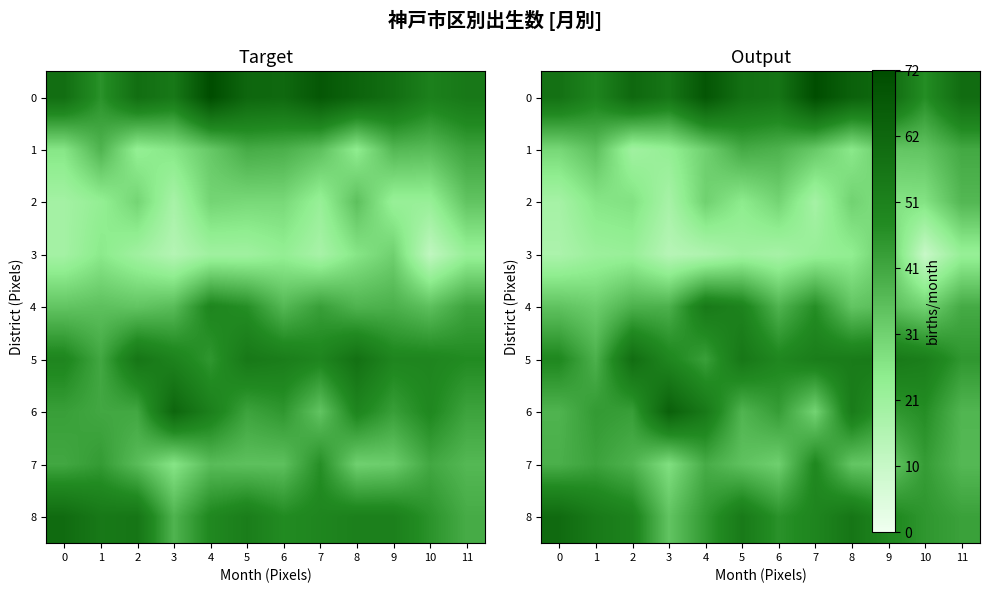

How many values in the 2 series exceed 26?

7